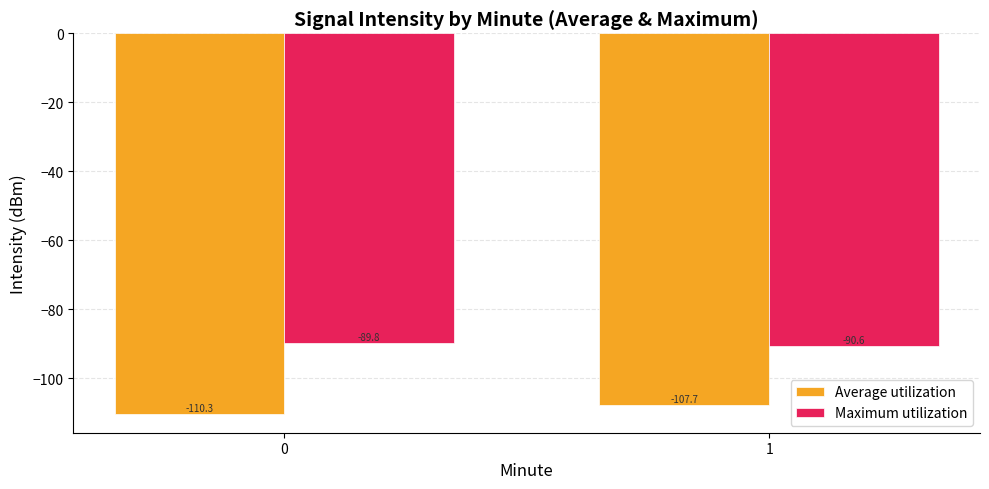

At how many categories does at least one series exceed -108?

2